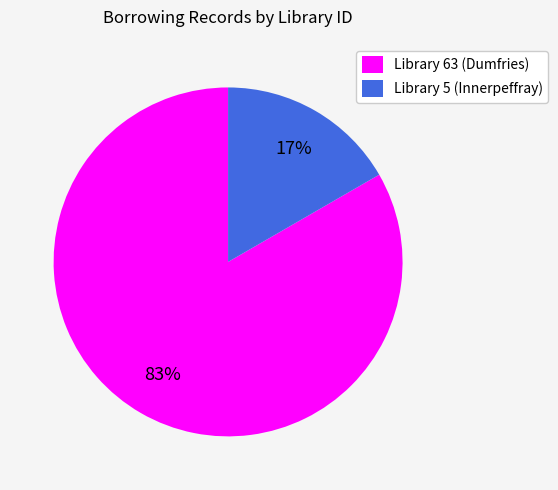

What percentage is the Library 5 (Innerpeffray) slice, to the nearest percent?

17%